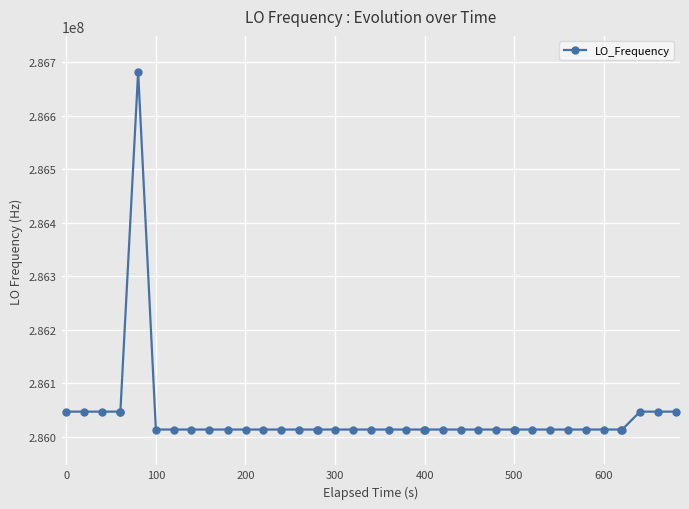

What is the maximum value shown in the chart?

286682703.2